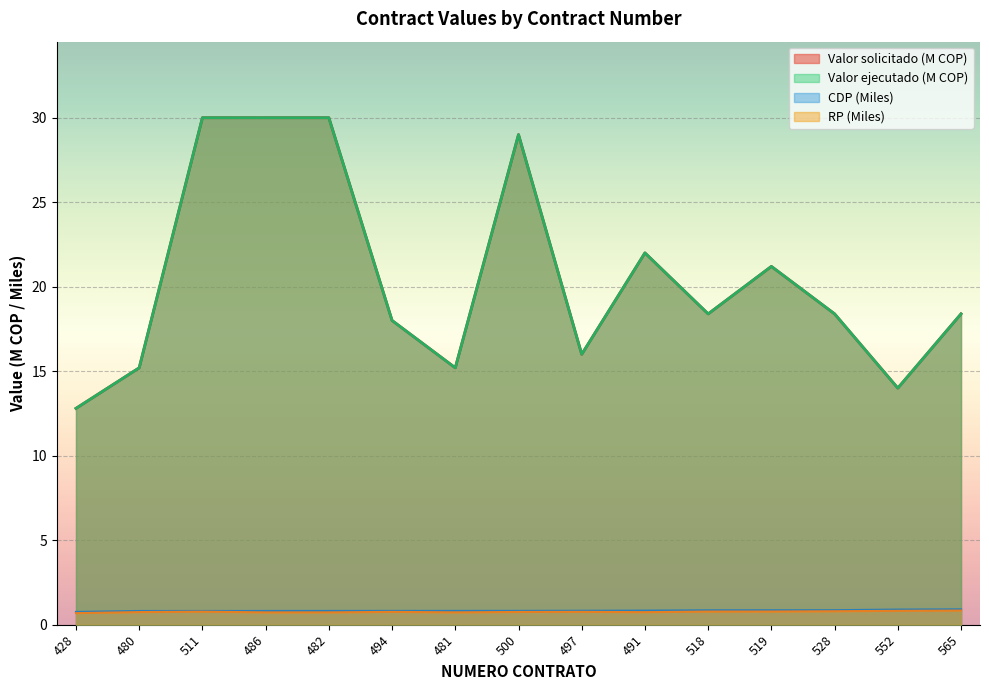

What is the total value across all series at 428?

27.0